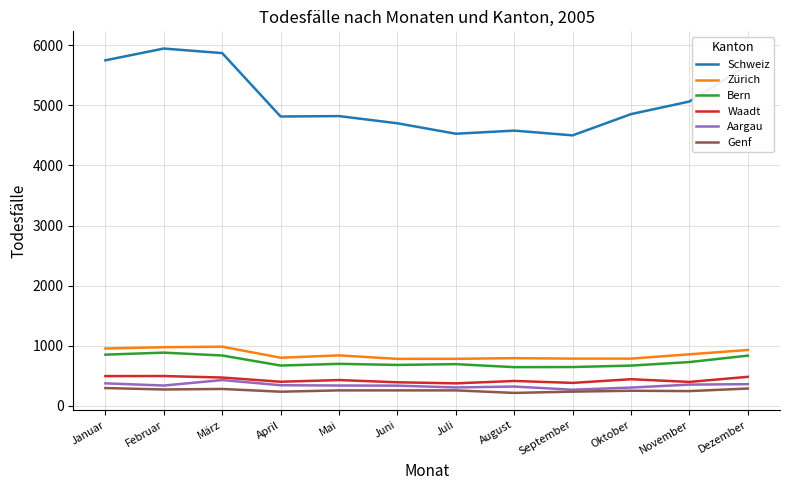

Count the number of categories in the chart.

12